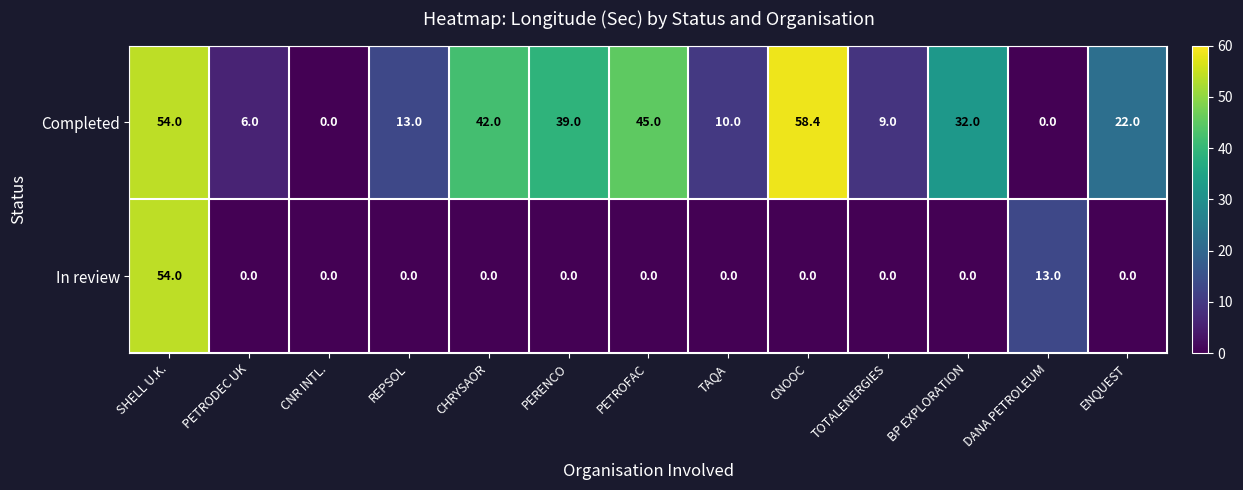

Reading left to right, transcribe all the data shown in this chart.

Completed: SHELL U.K.=54.0	PETRODEC UK=6.0	CNR INTL.=0.0	REPSOL=13.0	CHRYSAOR=42.0	PERENCO=39.0	PETROFAC=45.0	TAQA=10.0	CNOOC=58.4	TOTALENERGIES=9.0	BP EXPLORATION=32.0	DANA PETROLEUM=0.0	ENQUEST=22.0
In review: SHELL U.K.=54.0	PETRODEC UK=0.0	CNR INTL.=0.0	REPSOL=0.0	CHRYSAOR=0.0	PERENCO=0.0	PETROFAC=0.0	TAQA=0.0	CNOOC=0.0	TOTALENERGIES=0.0	BP EXPLORATION=0.0	DANA PETROLEUM=13.0	ENQUEST=0.0